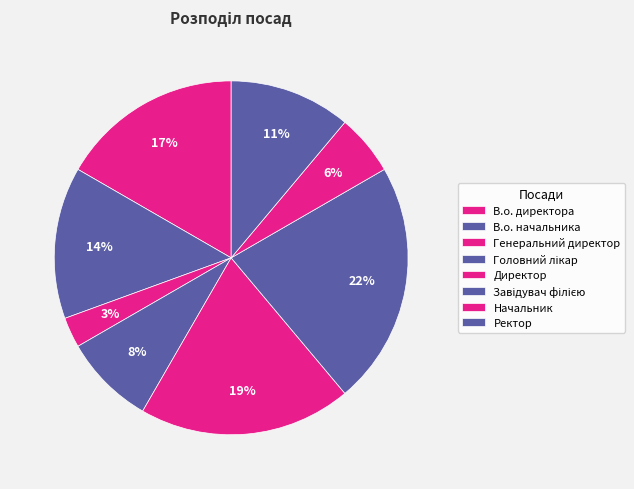

How many segments does this pie chart have?

8